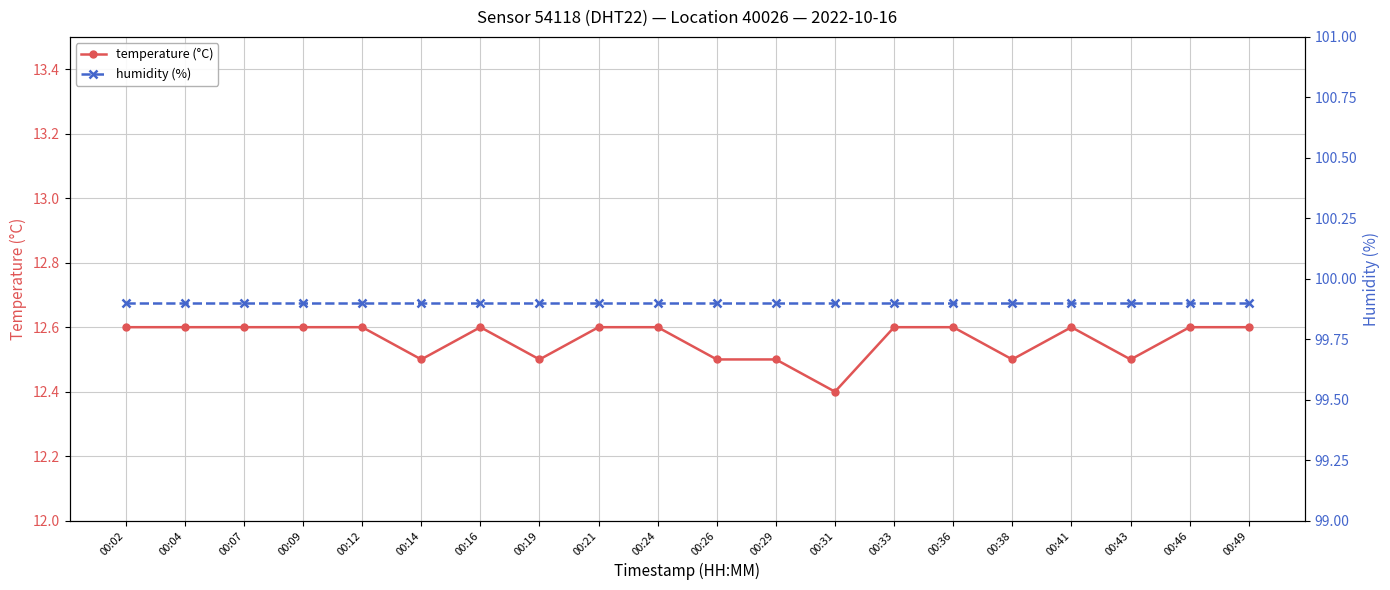

List the labels in order of humidity (%) value, smallest first.

00:02, 00:04, 00:07, 00:09, 00:12, 00:14, 00:16, 00:19, 00:21, 00:24, 00:26, 00:29, 00:31, 00:33, 00:36, 00:38, 00:41, 00:43, 00:46, 00:49